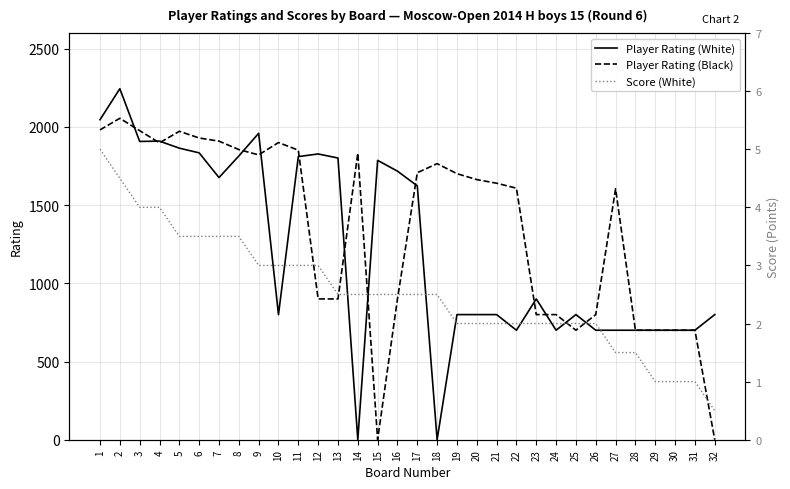

What is the total value across all series at 17?

3332.5